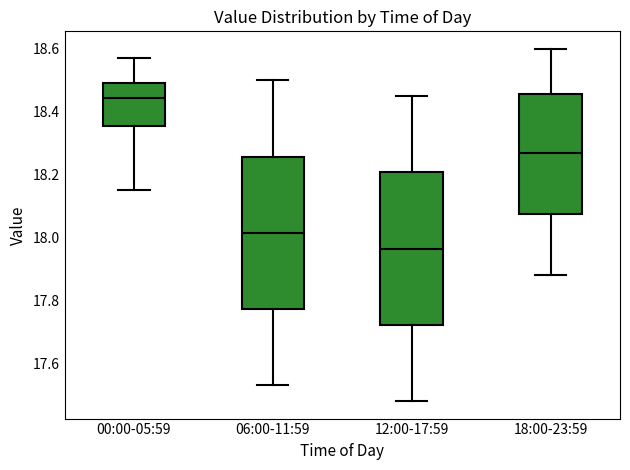

Reading left to right, read every box against the y-axis: the position of its median line, the range the box covers, and the ends of its whiskers. The values are not printed on the chart, so give them approximately, as read against the axis.

00:00-05:59: median 18.44, box 18.36 to 18.50, whiskers 18.16 to 18.58
06:00-11:59: median 18.02, box 17.78 to 18.26, whiskers 17.54 to 18.50
12:00-17:59: median 17.96, box 17.72 to 18.20, whiskers 17.48 to 18.46
18:00-23:59: median 18.28, box 18.08 to 18.46, whiskers 17.88 to 18.60